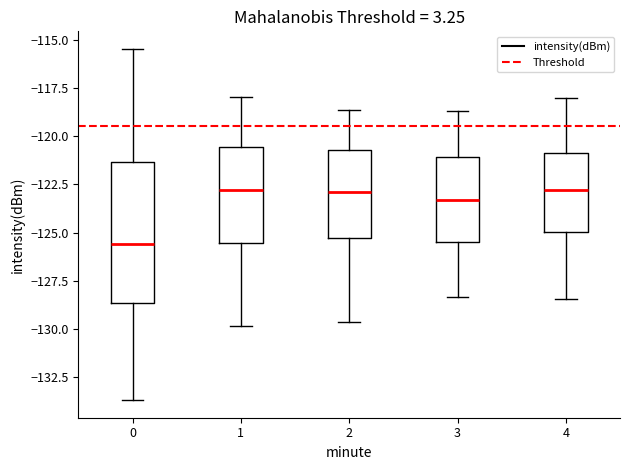

Where is the lower edge of the box at x = 3 on the y-axis? The values are not printed on the chart, so give them approximately, as read against the axis.

-125.5